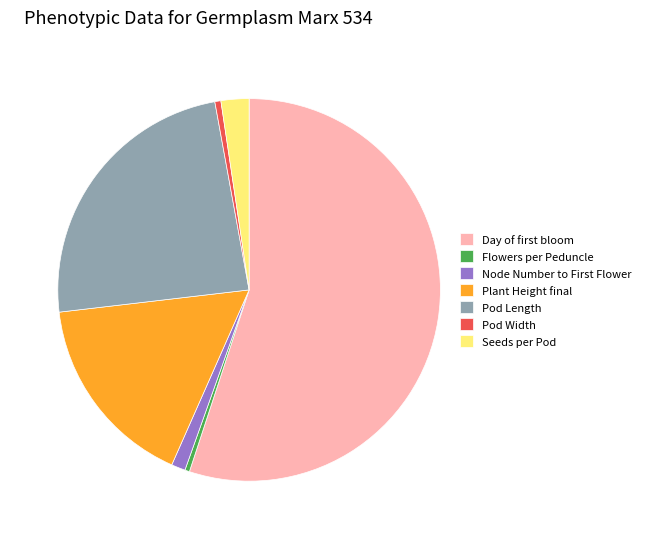

Is it true that Pod Width is 1% of the pie?

True